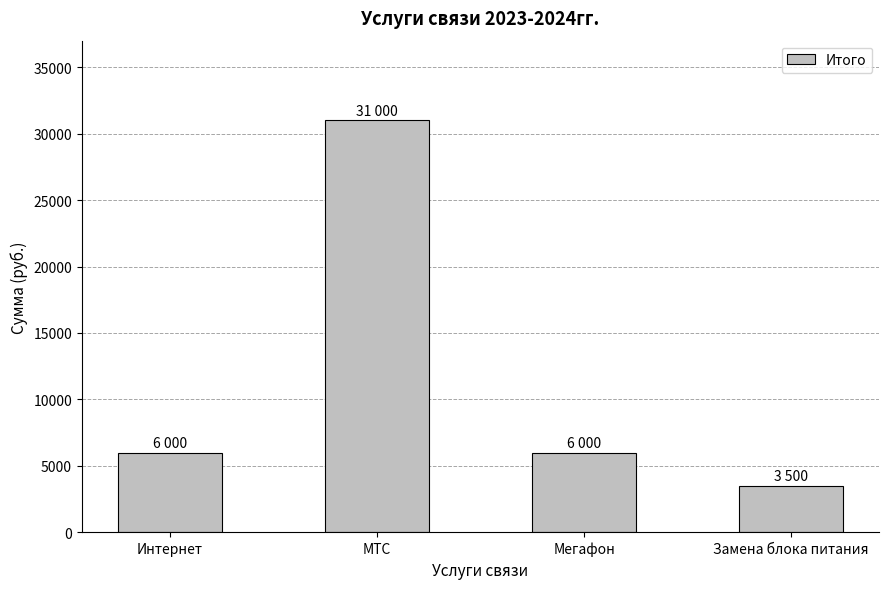

The value at Мегафон is 6000. True or false?

True